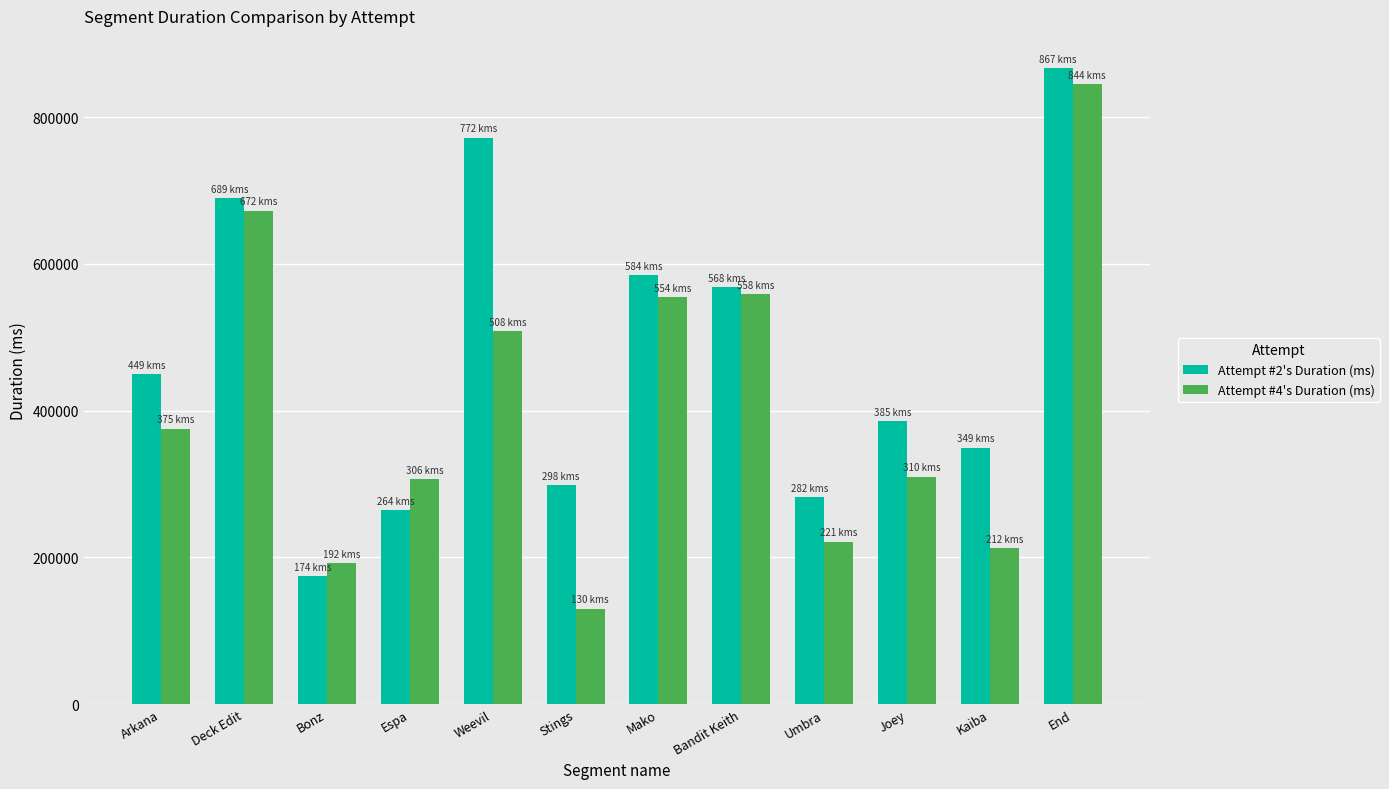

What is the total value across all series at Bonz?

366413